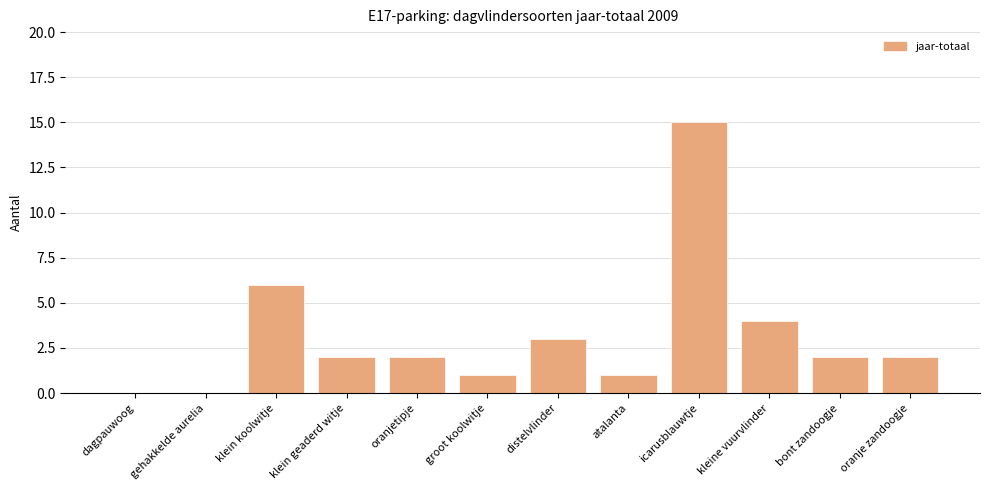

What is the change in value from distelvlinder to kleine vuurvlinder?

+1